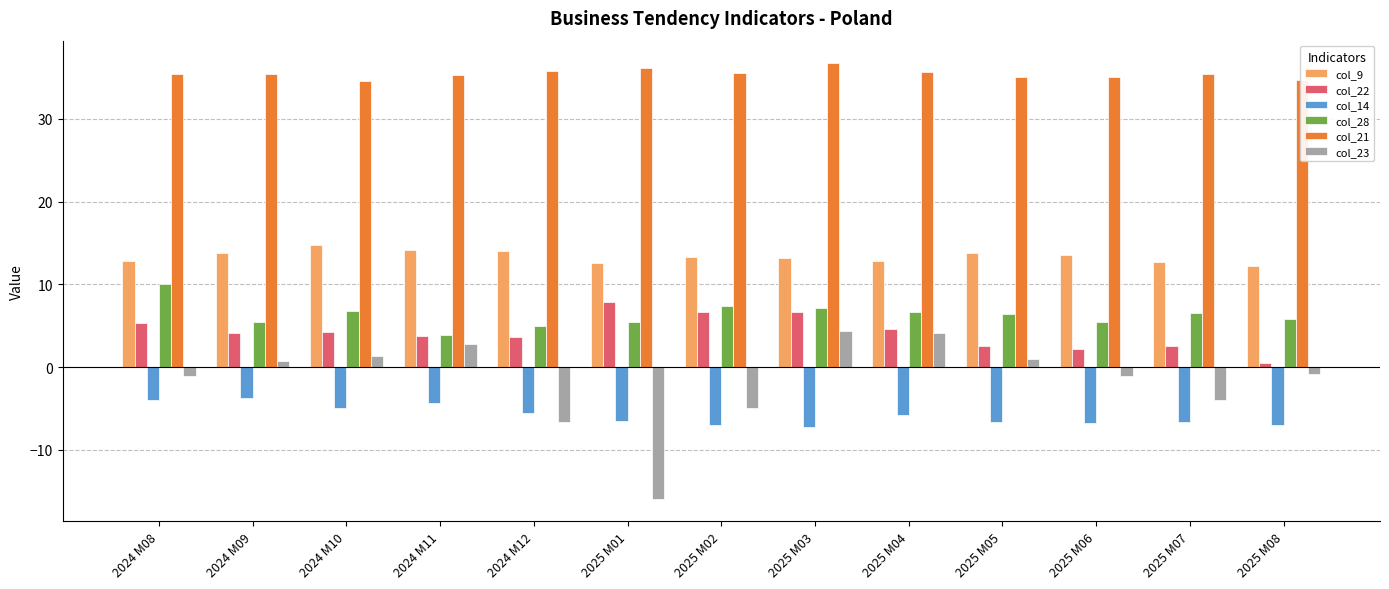

What is the maximum value shown in the chart?

36.8